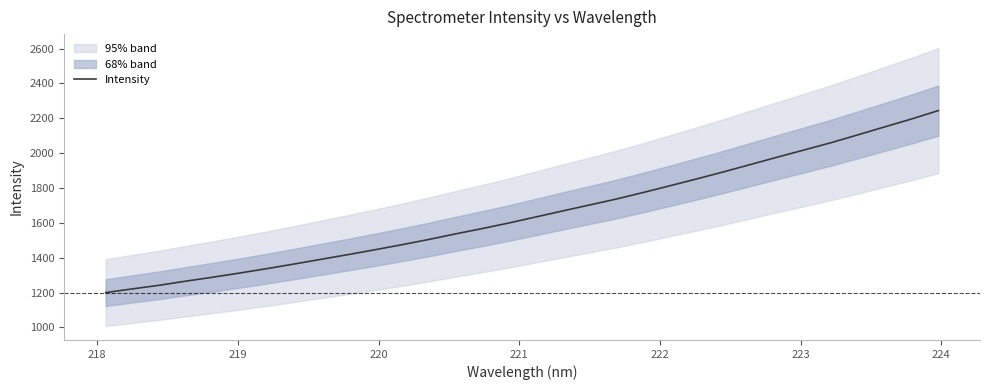

What is the maximum value for Intensity?

2244.2